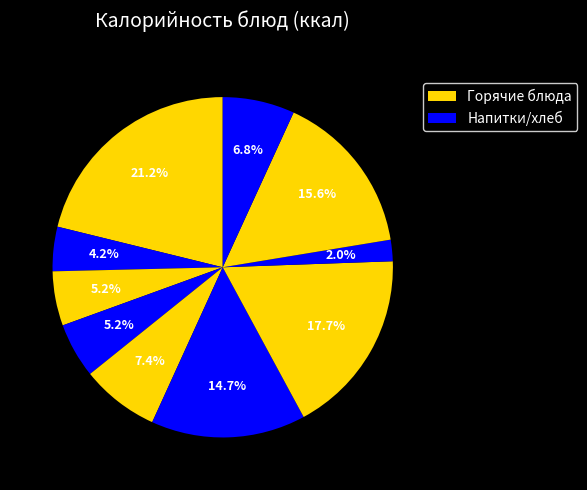

How many slices are in this pie chart?

10